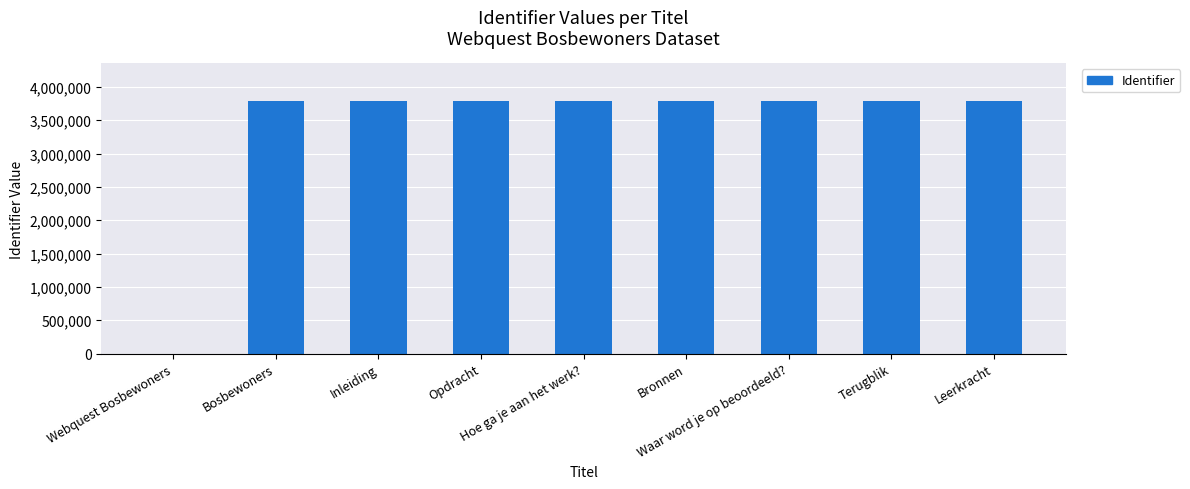

What is the maximum value shown in the chart?

3786859